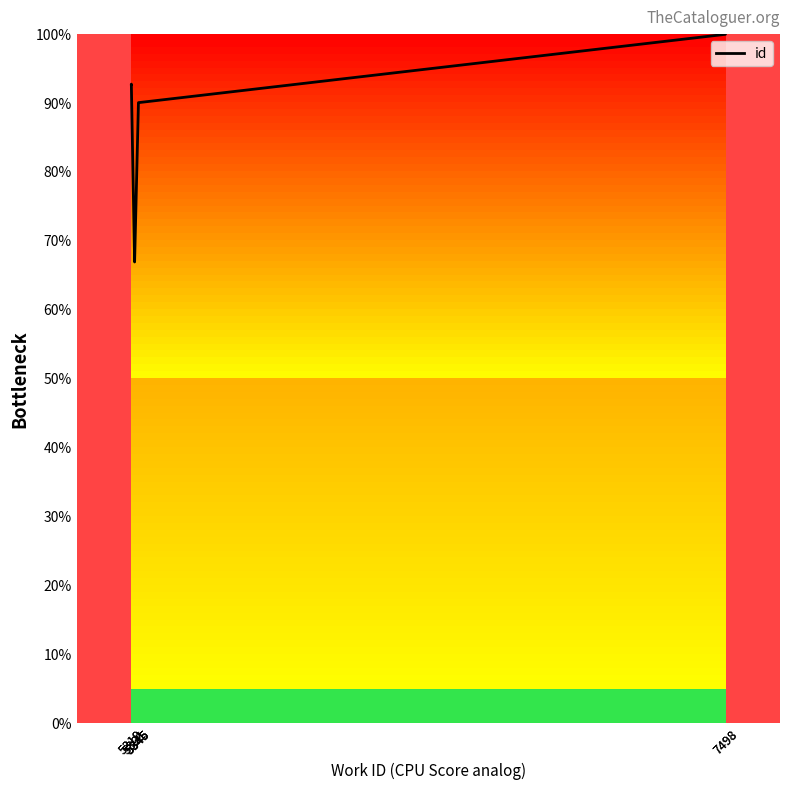

Reading left to right, list all the values displayed in this chart.

92.7	92.7	66.9	67.0	90.0	90.0	90.0	90.1	100.0	100.0